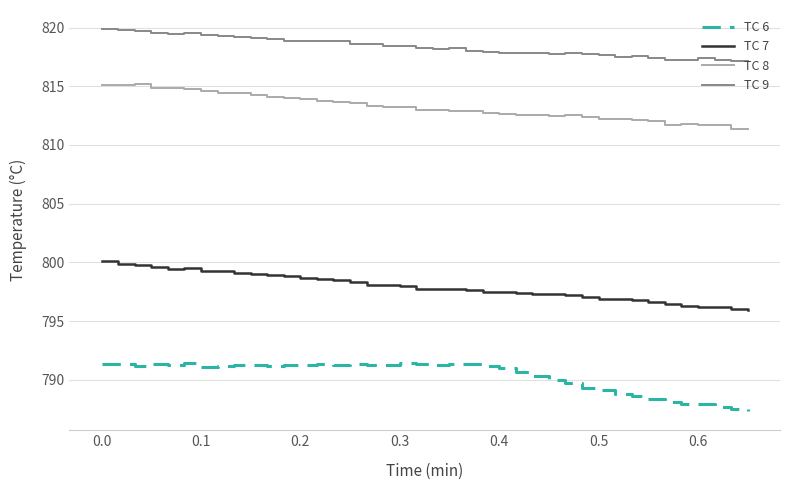

What is the maximum value shown in the chart?

819.9